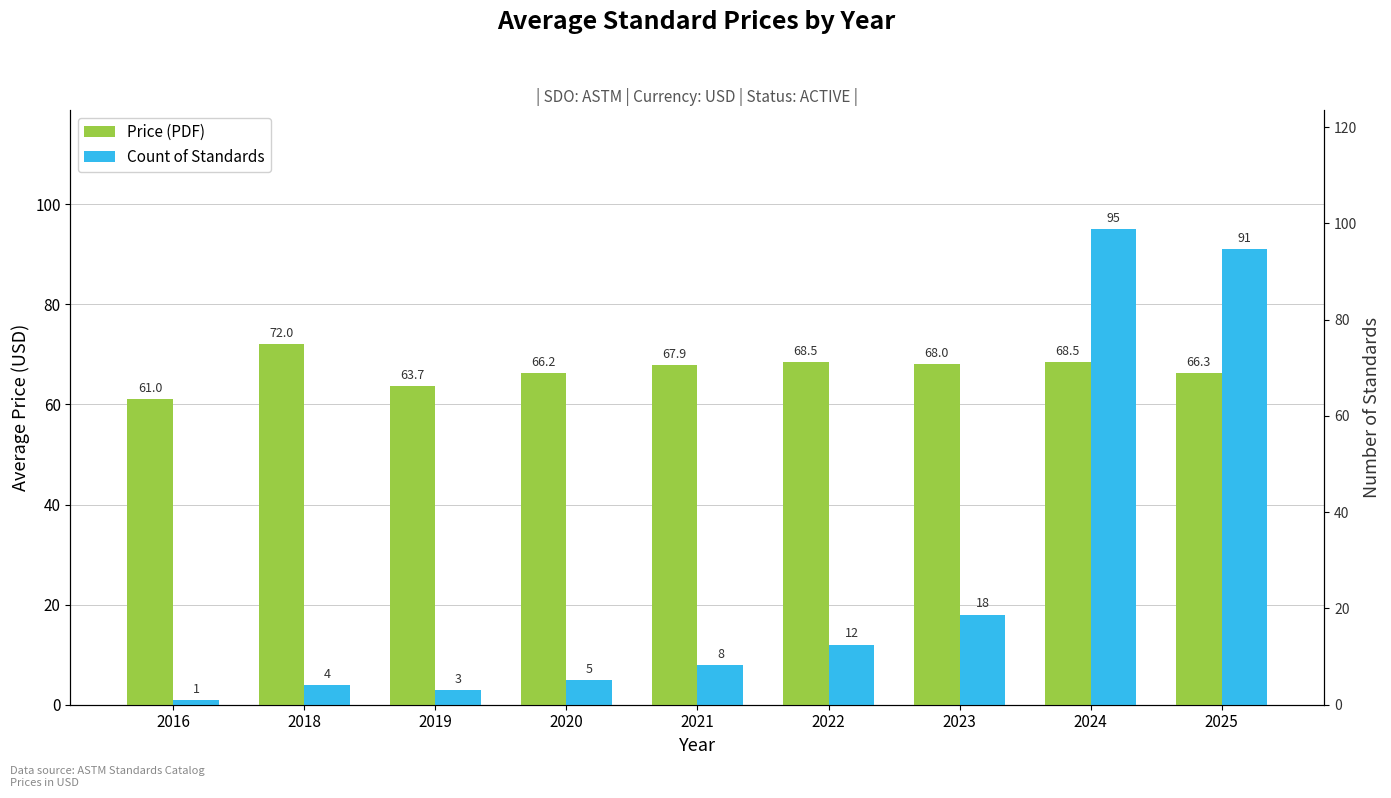

Does the chart contain stacked bars?

No